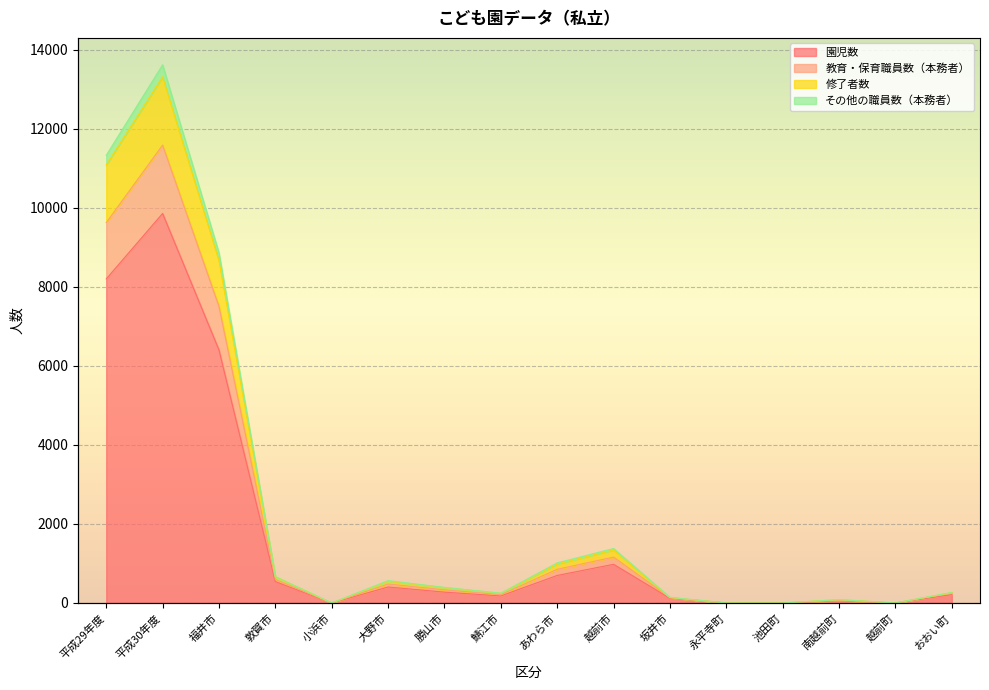

What are all the series names shown in the legend?

園児数, 教育・保育職員数（本務者）, 修了者数, その他の職員数（本務者）